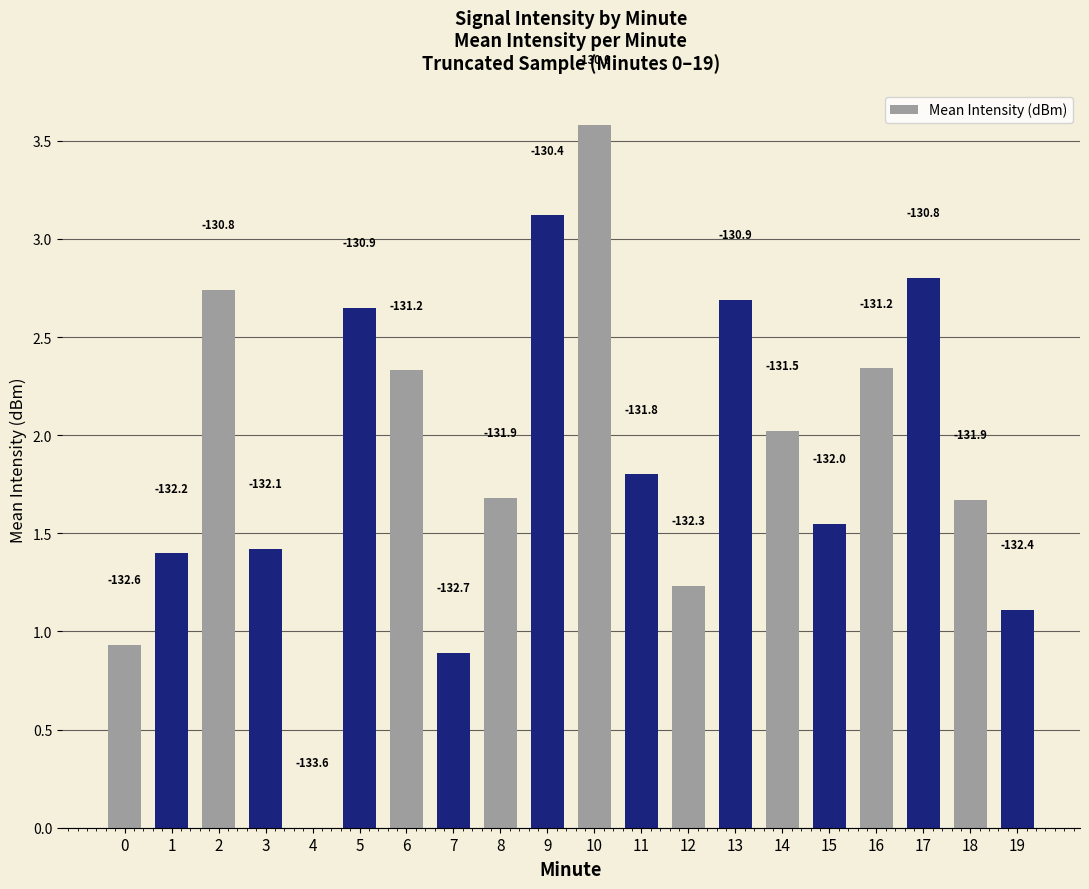

What is the difference between the second highest and minimum values?

3.1